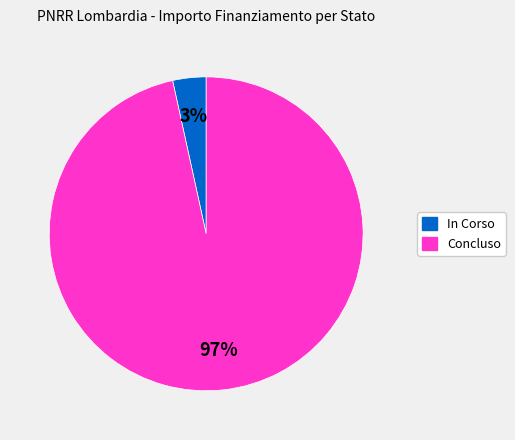

To the nearest percent, what is the average slice percentage?

50%